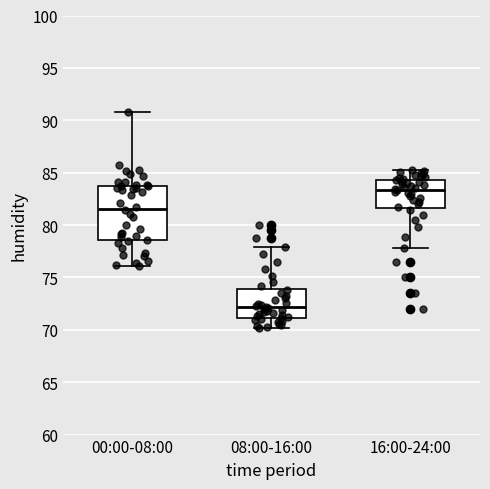

Reading left to right, read every box against the y-axis: the position of its median line, the range the box covers, and the ends of its whiskers. The values are not printed on the chart, so give them approximately, as read against the axis.

00:00-08:00: median 81.5, box 78.5 to 83.5, whiskers 76.0 to 91.0
08:00-16:00: median 72.0, box 71.0 to 74.0, whiskers 70.0 to 78.0
16:00-24:00: median 83.5, box 81.5 to 84.5, whiskers 78.0 to 85.5